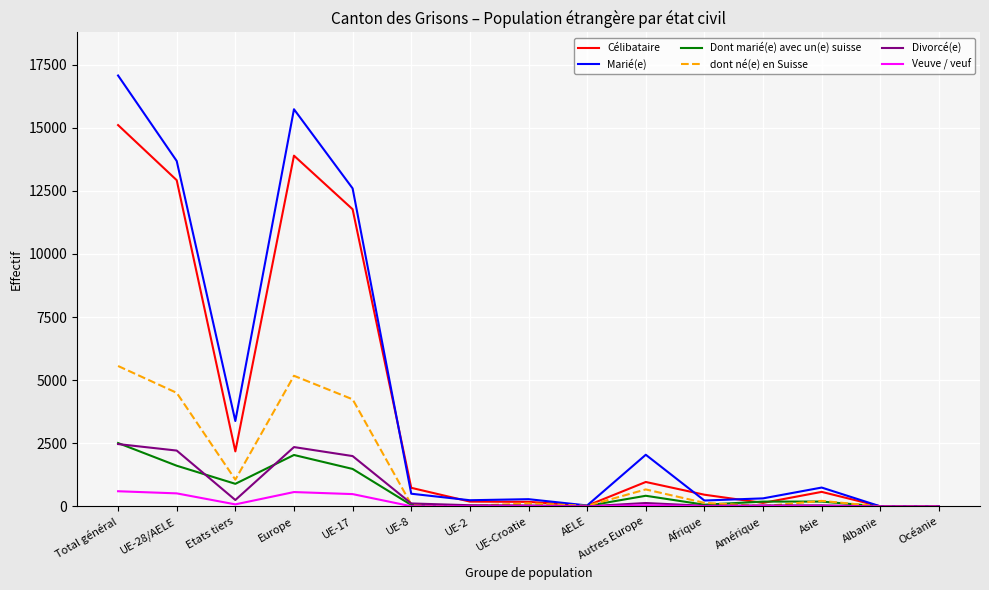

What is the difference between the maximum and second lowest values in the dont né(e) en Suisse series?

5562